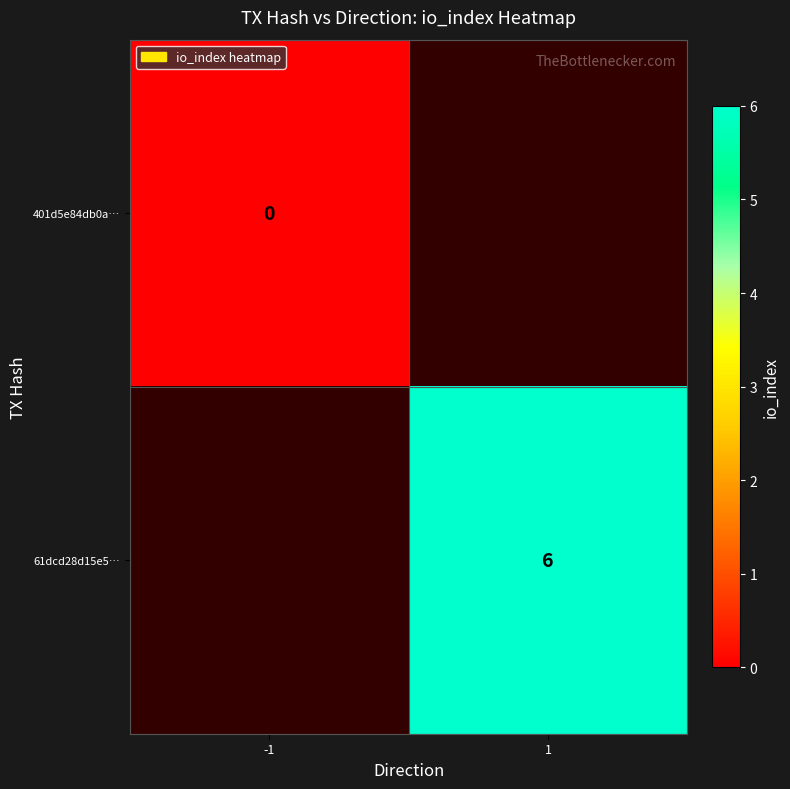

Which category has the highest value across all series?

1